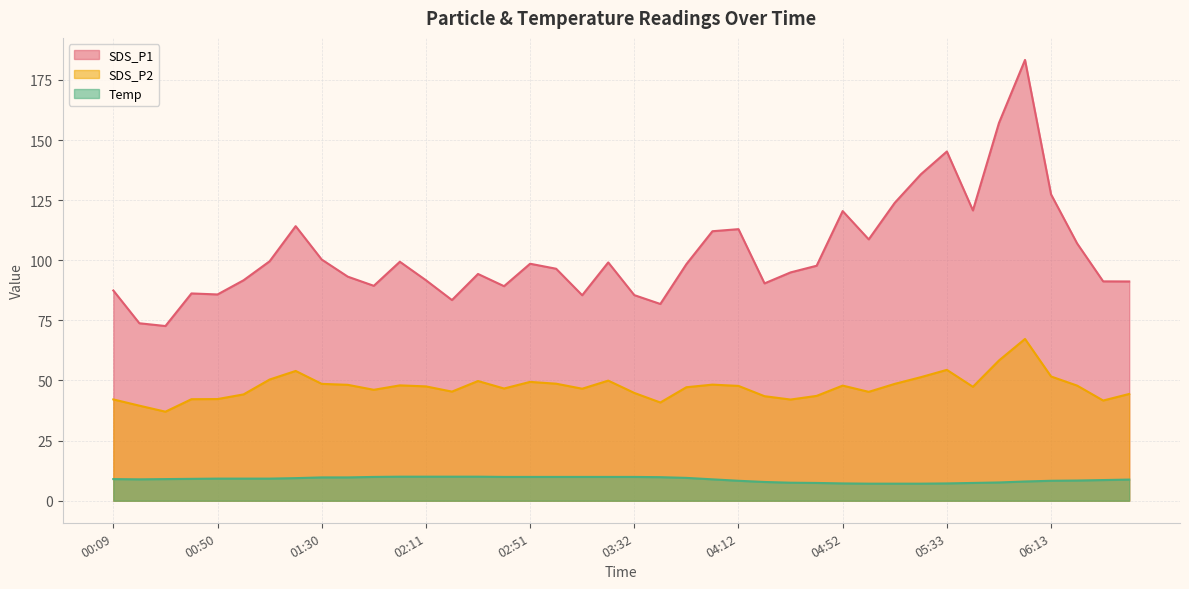

Where does the SDS_P2 series first go above 47?

01:10